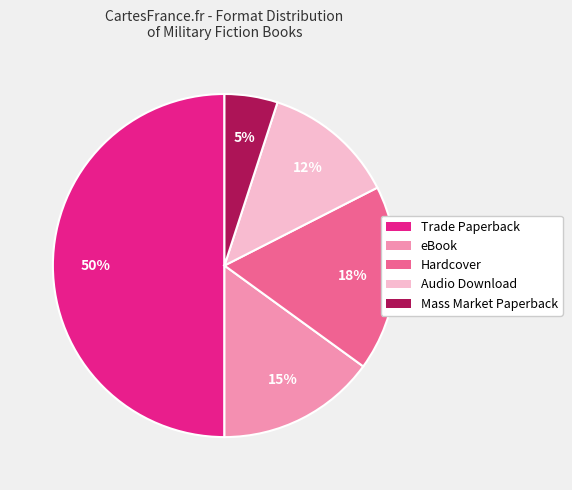

To the nearest percent, what is the average slice percentage?

20%